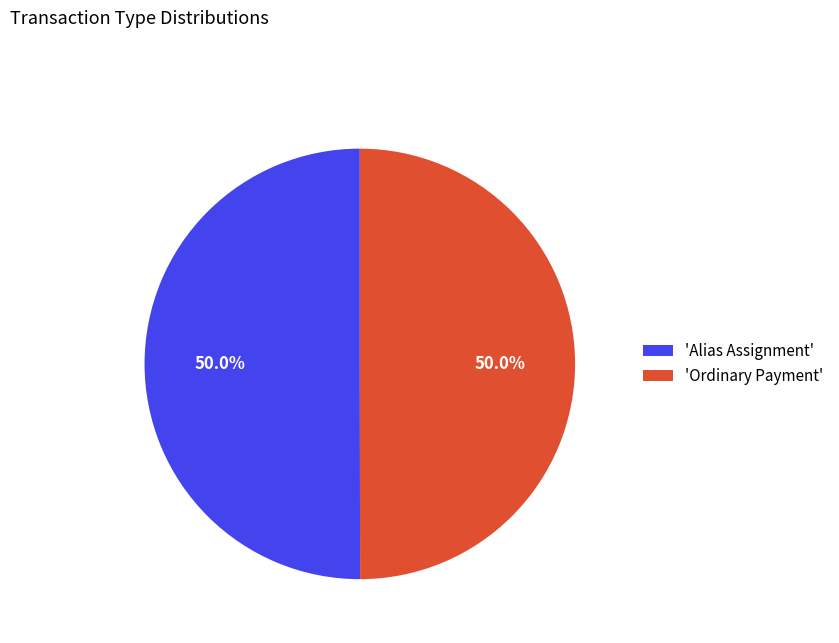

Do 'Alias Assignment' and 'Ordinary Payment' together represent more than half of the pie?

Yes